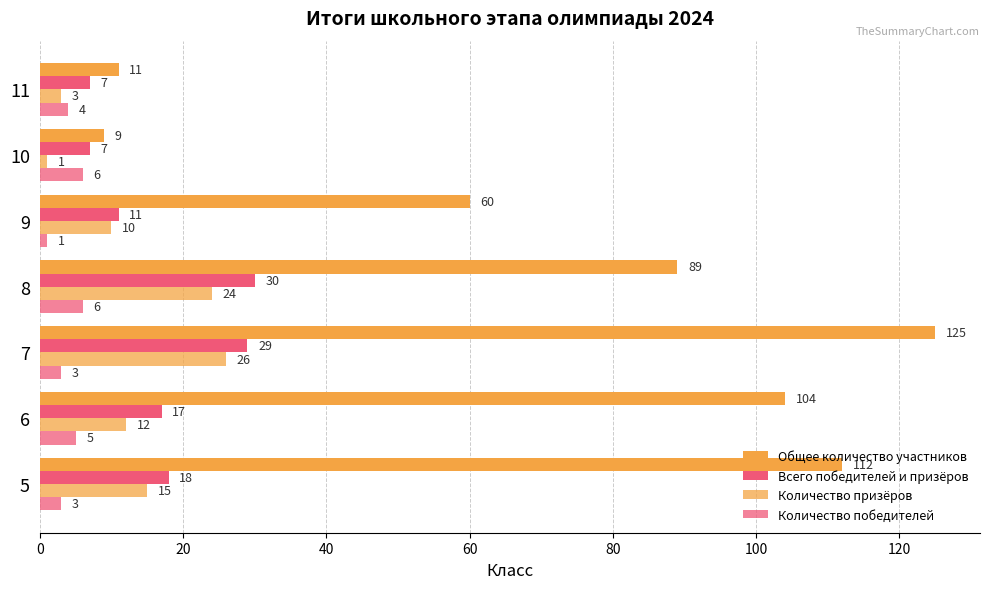

Rank the series by their maximum value, from highest to lowest.

Общее количество участников, Всего победителей и призёров, Количество призёров, Количество победителей